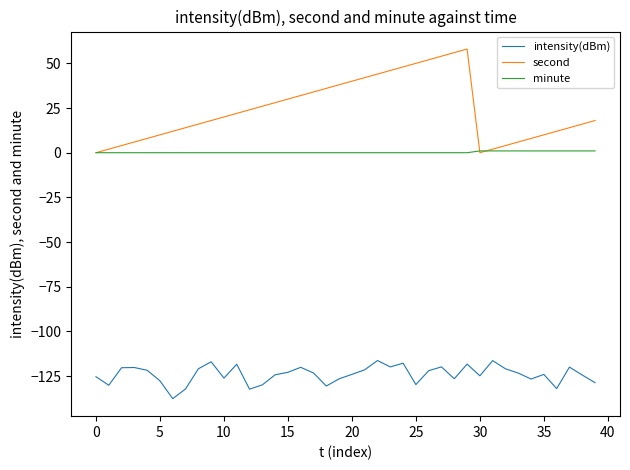

What is the difference between the maximum and minimum values in the second series?

58.0